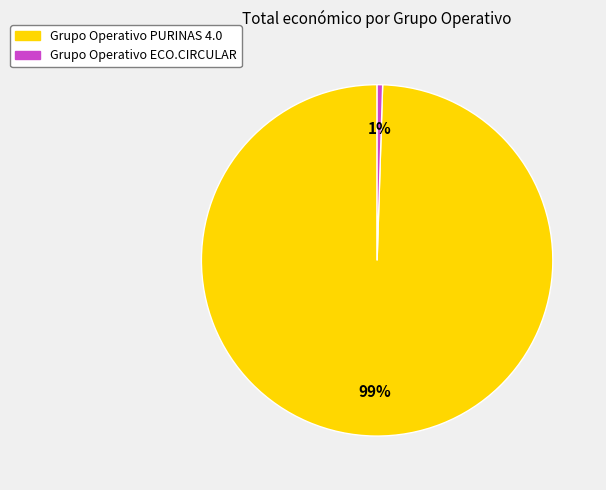

What percentage is the Grupo Operativo ECO.CIRCULAR slice, to the nearest percent?

1%